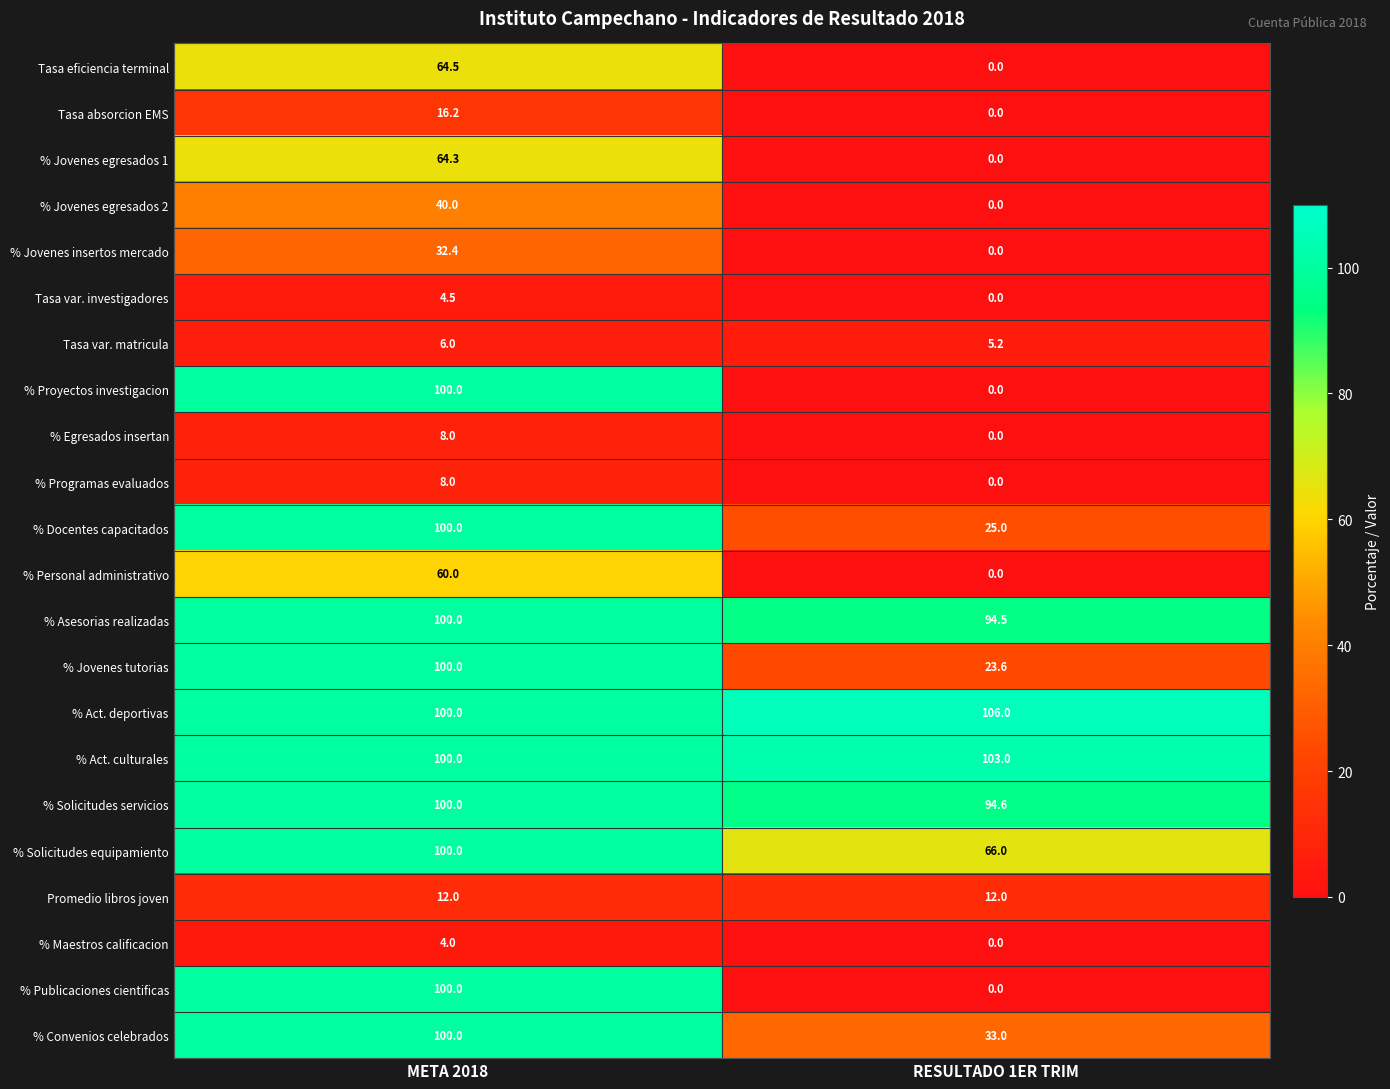

At which category is the sum across all series the highest?

META 2018